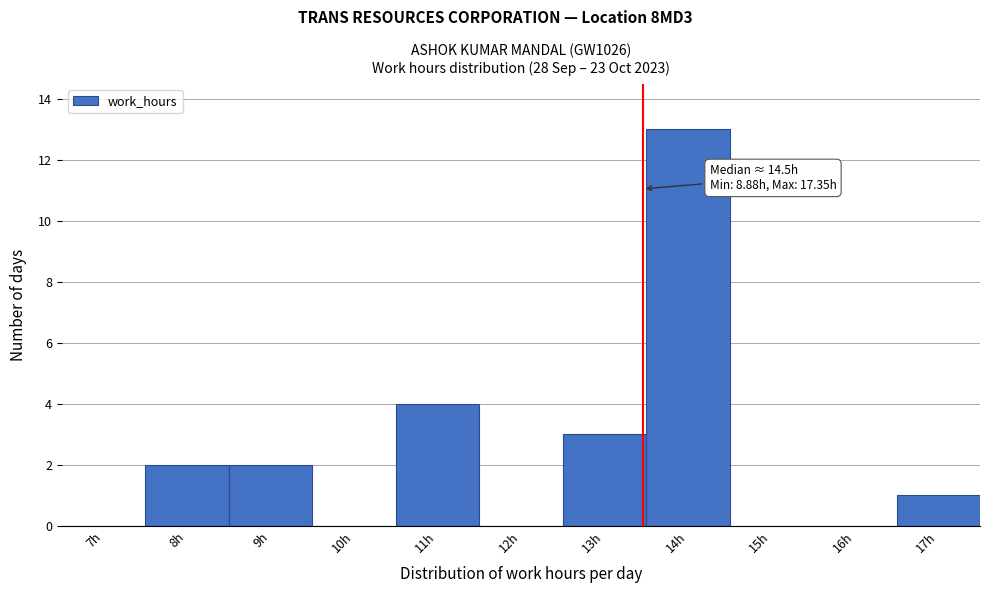

Reading left to right, transcribe all the data shown in this chart.

7h=0	8h=2	9h=2	10h=0	11h=4	12h=0	13h=3	14h=13	15h=0	16h=0	17h=1